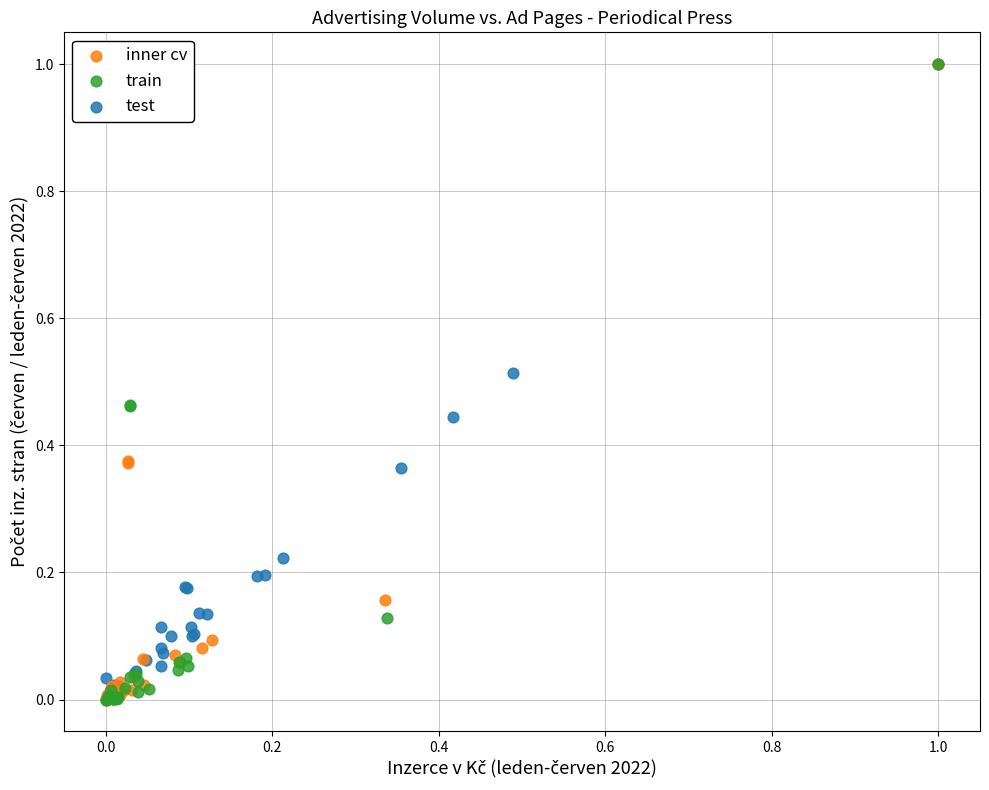

What are all the series names shown in the legend?

inner cv, train, test